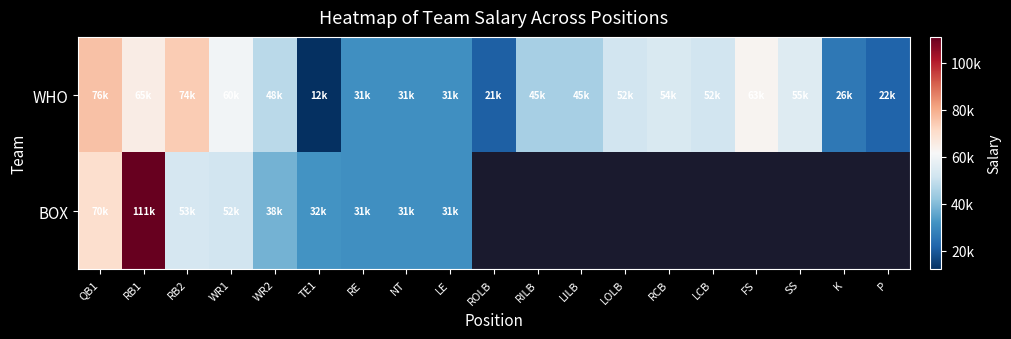

What is the lowest value of the WHO series?

12000.0